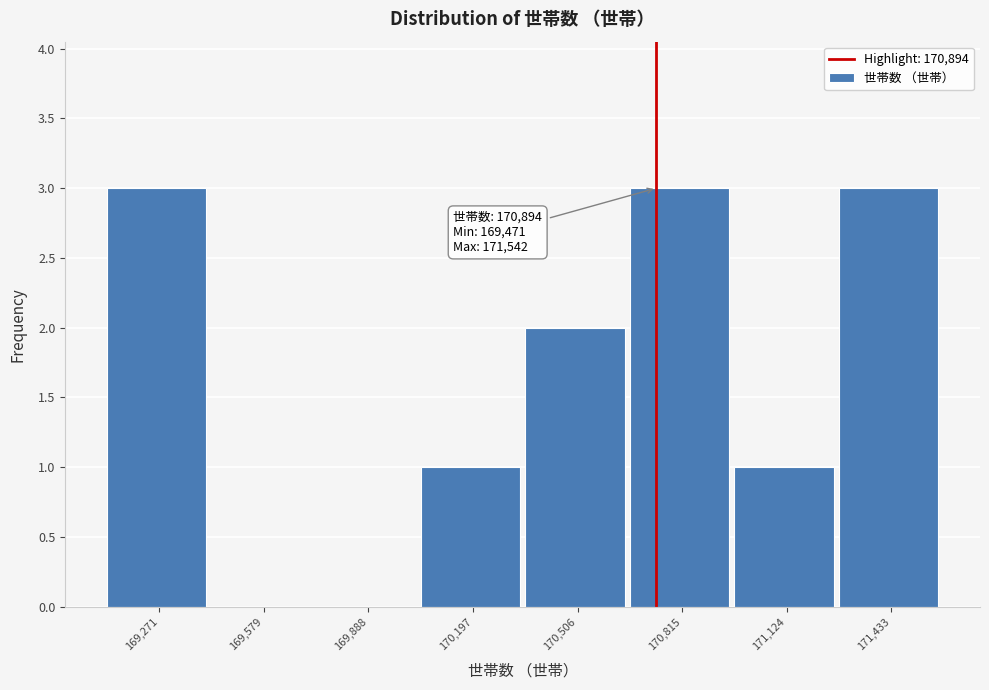

Reading left to right, list all the values displayed in this chart.

169,271=3	169,579=0	169,888=0	170,197=1	170,506=2	170,815=3	171,124=1	171,433=3